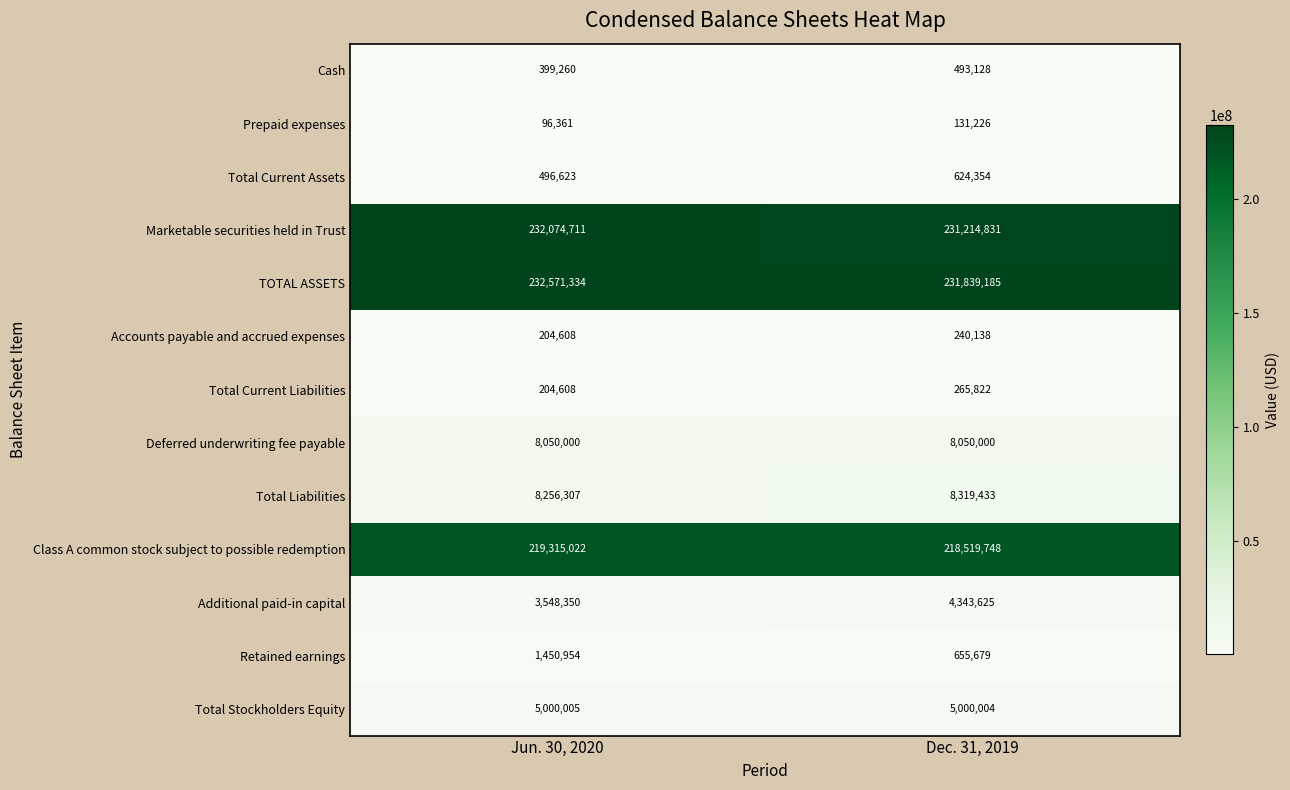

Reading left to right, what are all the values shown in this chart?

Cash: Jun. 30, 2020=399260	Dec. 31, 2019=493128
Prepaid expenses: Jun. 30, 2020=96361	Dec. 31, 2019=131226
Total Current Assets: Jun. 30, 2020=496623	Dec. 31, 2019=624354
Marketable securities held in Trust: Jun. 30, 2020=232074711	Dec. 31, 2019=231214831
TOTAL ASSETS: Jun. 30, 2020=232571334	Dec. 31, 2019=231839185
Accounts payable and accrued expenses: Jun. 30, 2020=204608	Dec. 31, 2019=240138
Total Current Liabilities: Jun. 30, 2020=204608	Dec. 31, 2019=265822
Deferred underwriting fee payable: Jun. 30, 2020=8050000	Dec. 31, 2019=8050000
Total Liabilities: Jun. 30, 2020=8256307	Dec. 31, 2019=8319433
Class A common stock subject to possible redemption: Jun. 30, 2020=219315022	Dec. 31, 2019=218519748
Additional paid-in capital: Jun. 30, 2020=3548350	Dec. 31, 2019=4343625
Retained earnings: Jun. 30, 2020=1450954	Dec. 31, 2019=655679
Total Stockholders Equity: Jun. 30, 2020=5000005	Dec. 31, 2019=5000004